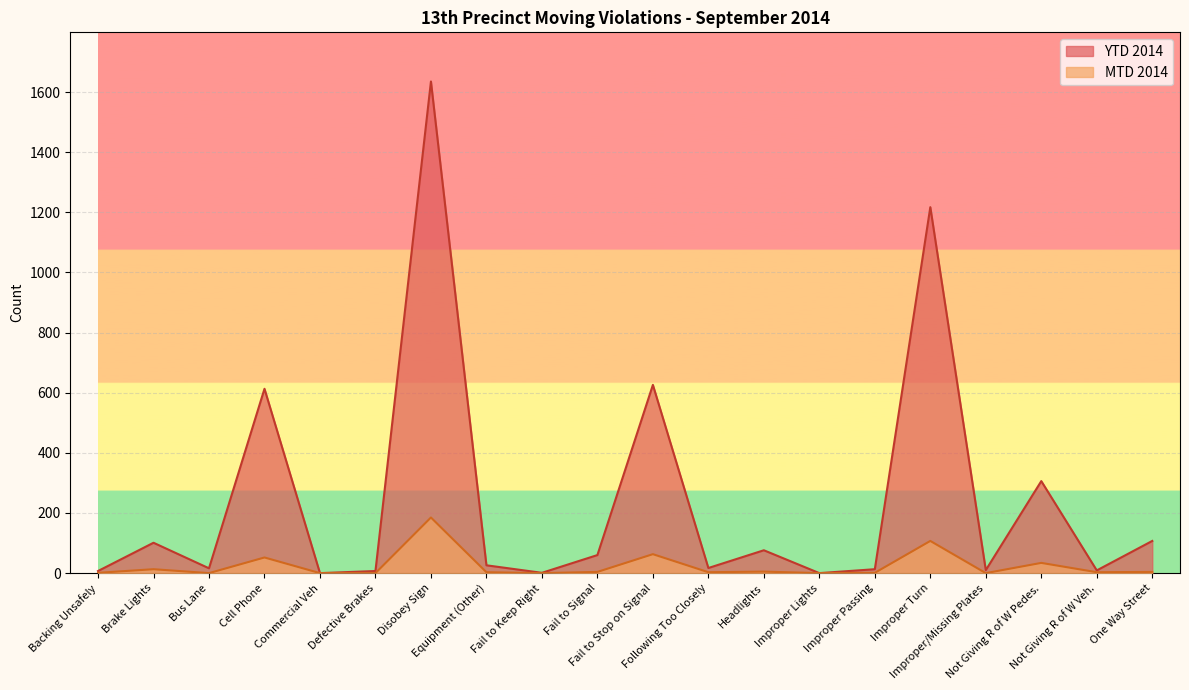

Is it true that YTD 2014 equals 922 at Fail to Stop on Signal?

False